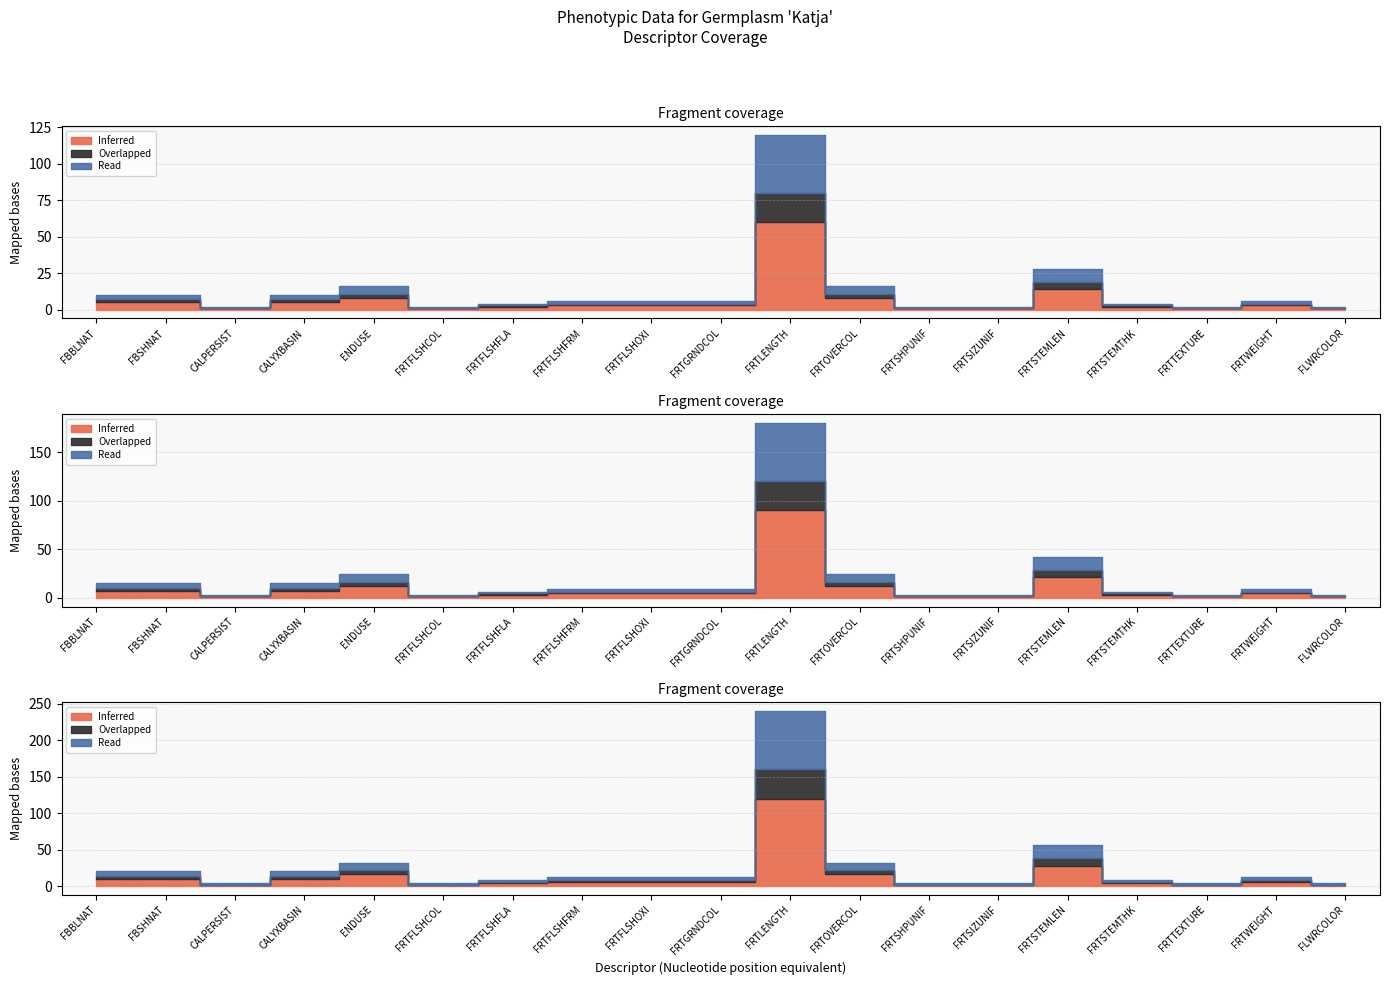

Reading left to right, list all the values displayed in this chart.

Inferred: 5	5	1	5	8	1	2	3	3	3	60	8	1	1	14	2	1	3	1
Overlapped: 2	2	0	2	3	0	1	1	1	1	20	3	0	0	5	1	0	1	0
Read: 3	3	1	3	5	1	1	2	2	2	40	5	1	1	9	1	1	2	1